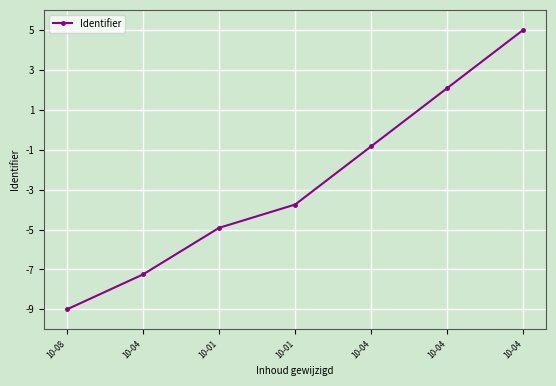

How many distinct data groups are displayed?

1